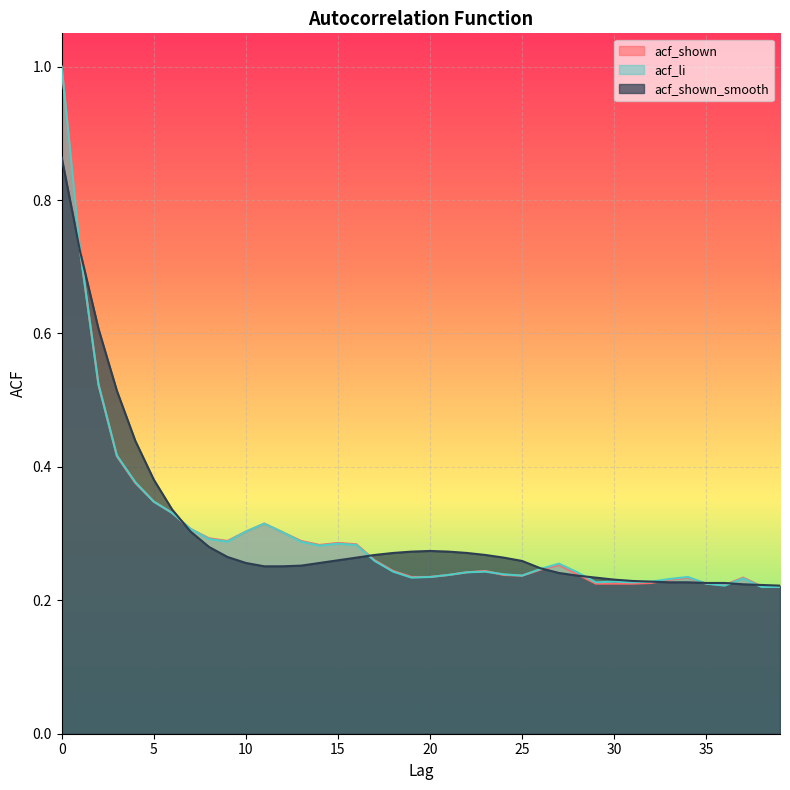

How many lines are shown in the chart?

3